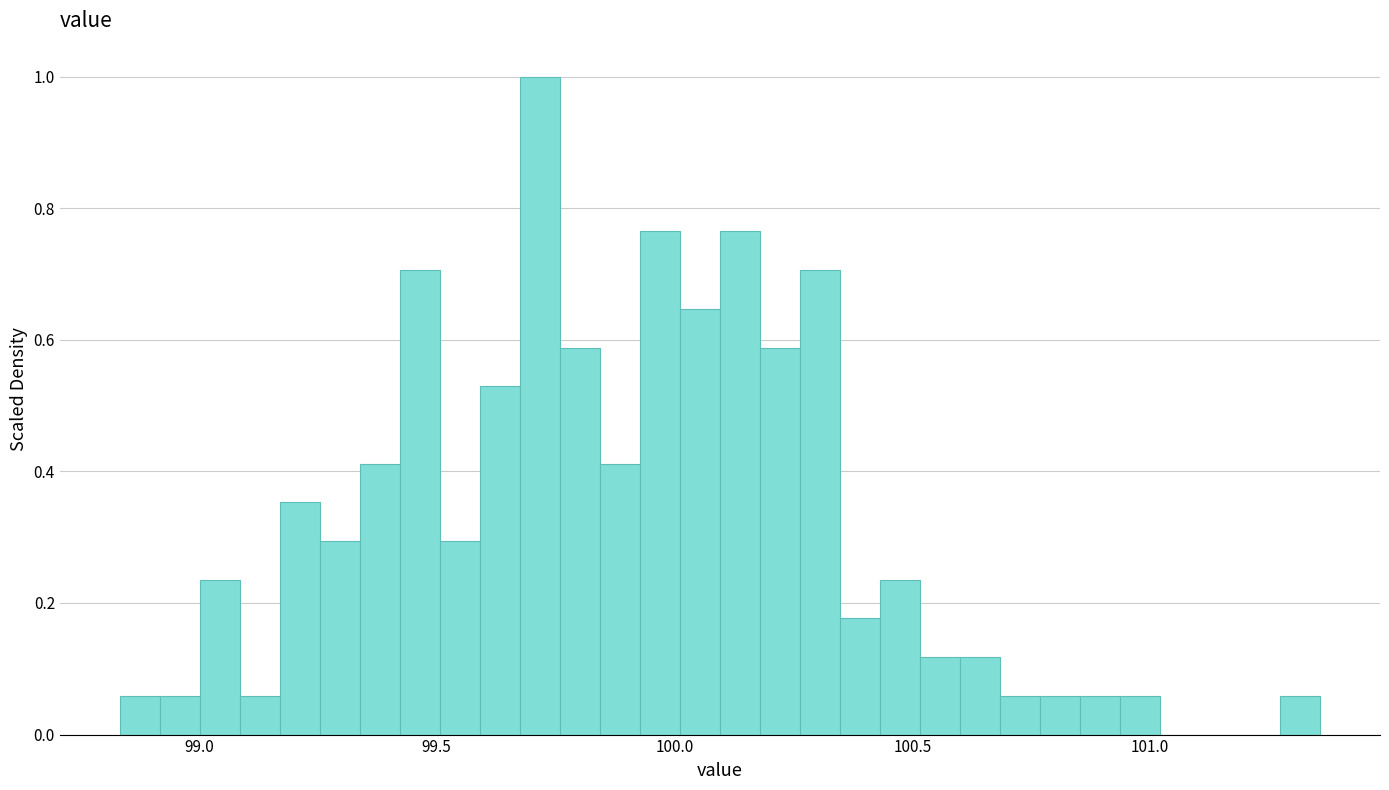

Read against the x-axis, roughly where is the centre of the tallest bar?

99.70